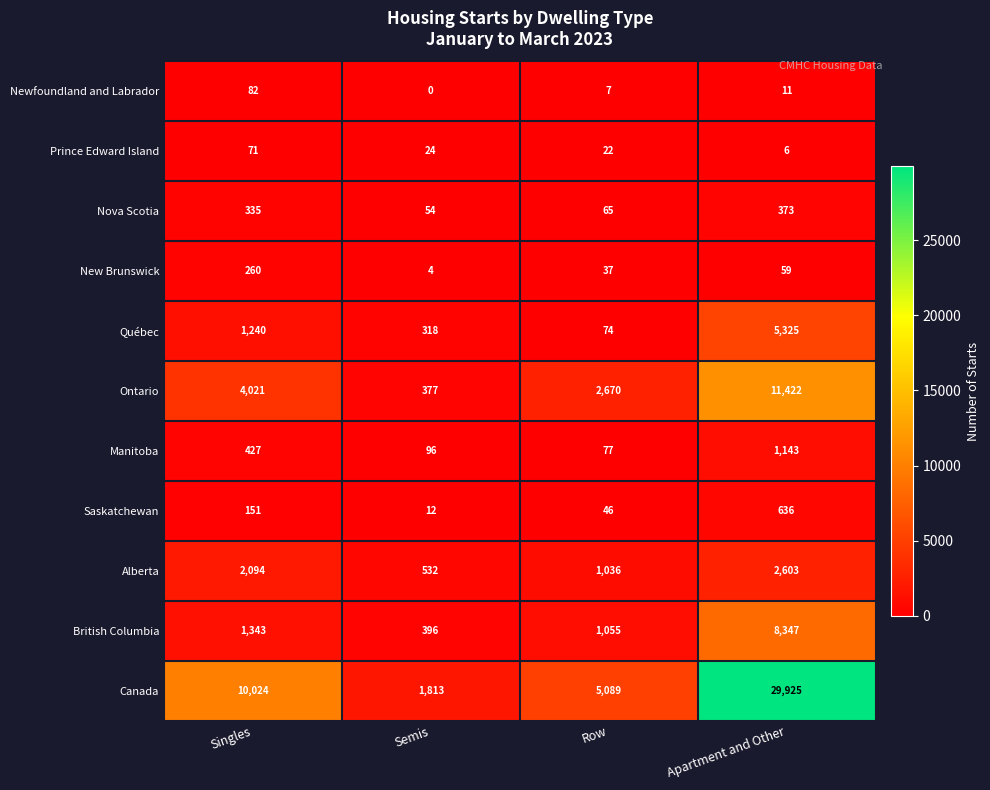

Is the value of Manitoba at Row greater than the value of Ontario at Row?

No